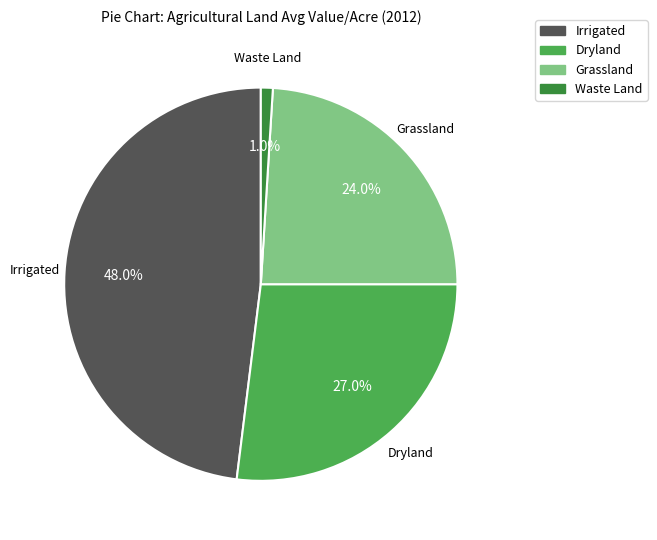

Is there a majority slice in this chart?

No